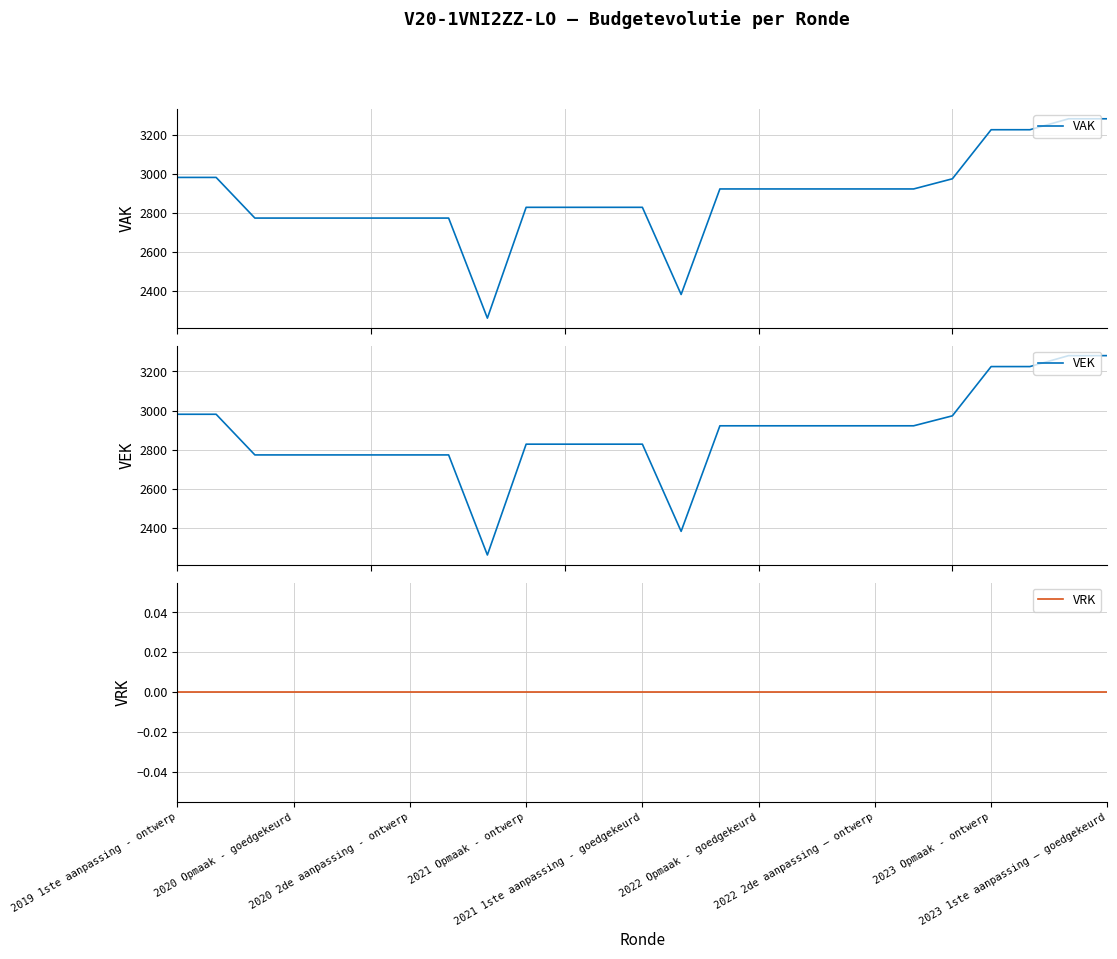

Read the VEK value at 17.

2922